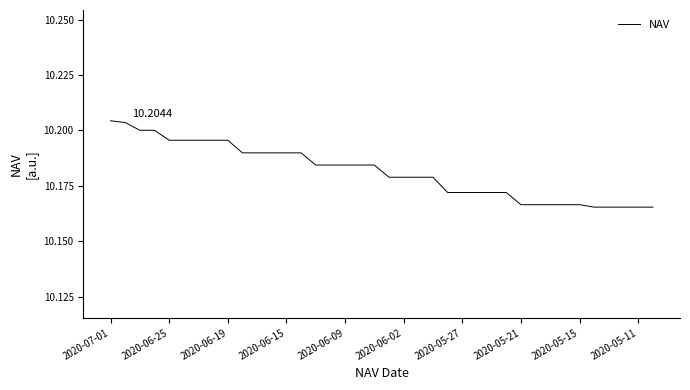

How many distinct data groups are displayed?

1